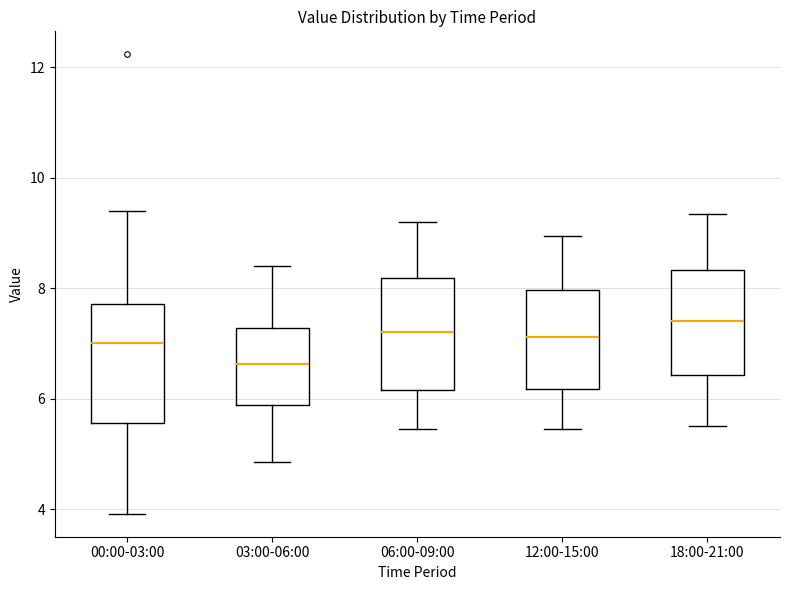

Where does the median line of the box for 06:00-09:00 sit on the y-axis? The values are not printed on the chart, so give them approximately, as read against the axis.

7.2